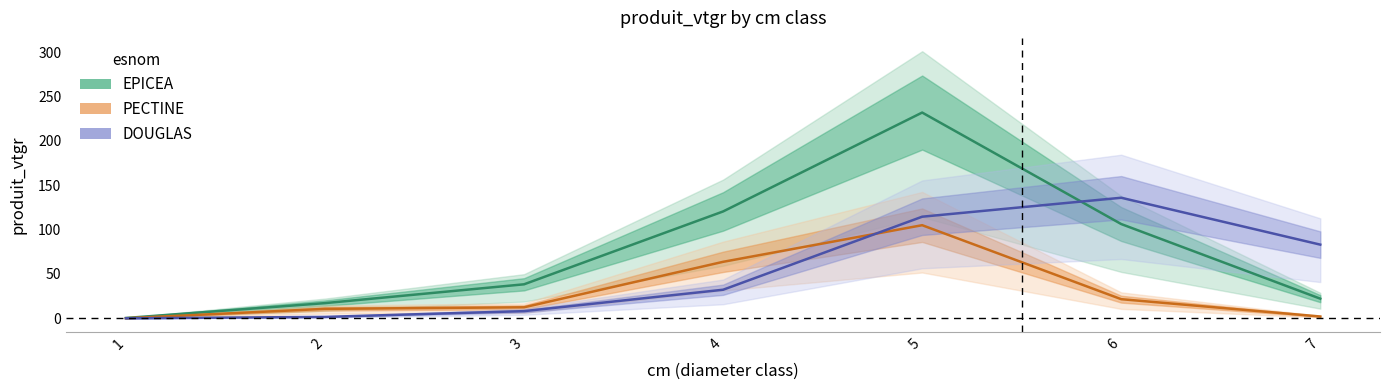

What are all the series names shown in the legend?

EPICEA, PECTINE, DOUGLAS